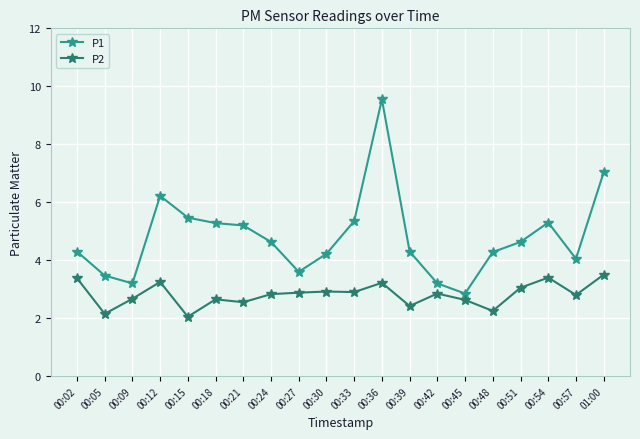

What is the label of the 13th point from the left?

00:39